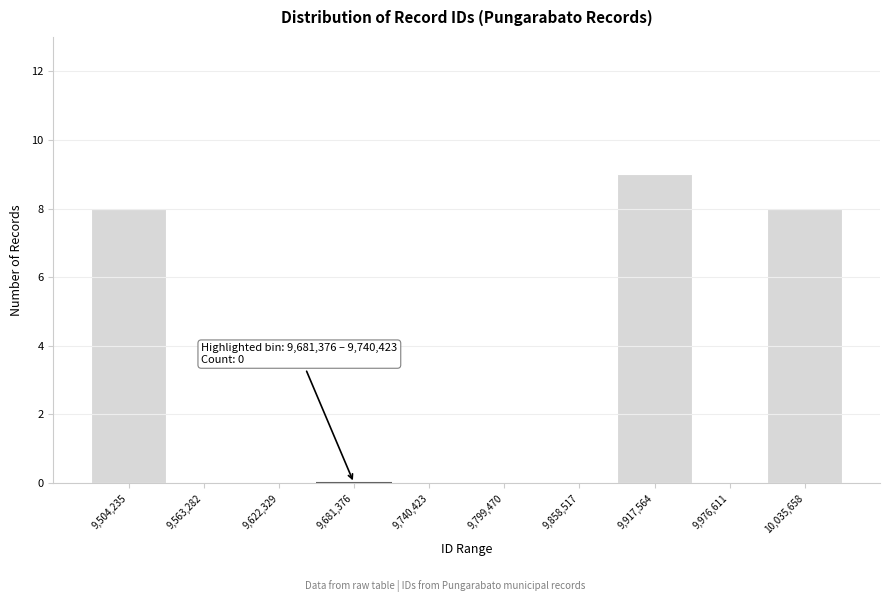

Reading right to left, transcribe all the data shown in this chart.

10,035,658=8	9,976,611=0	9,917,564=9	9,858,517=0	9,799,470=0	9,740,423=0	9,681,376=0	9,622,329=0	9,563,282=0	9,504,235=8